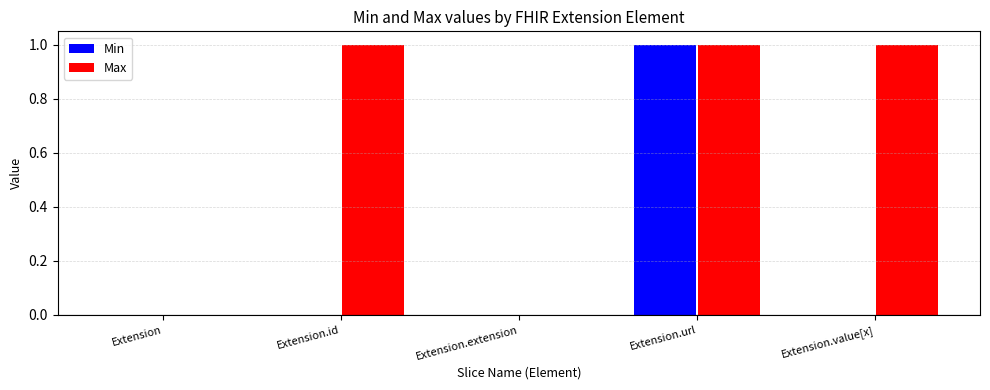

How many distinct data groups are displayed?

2